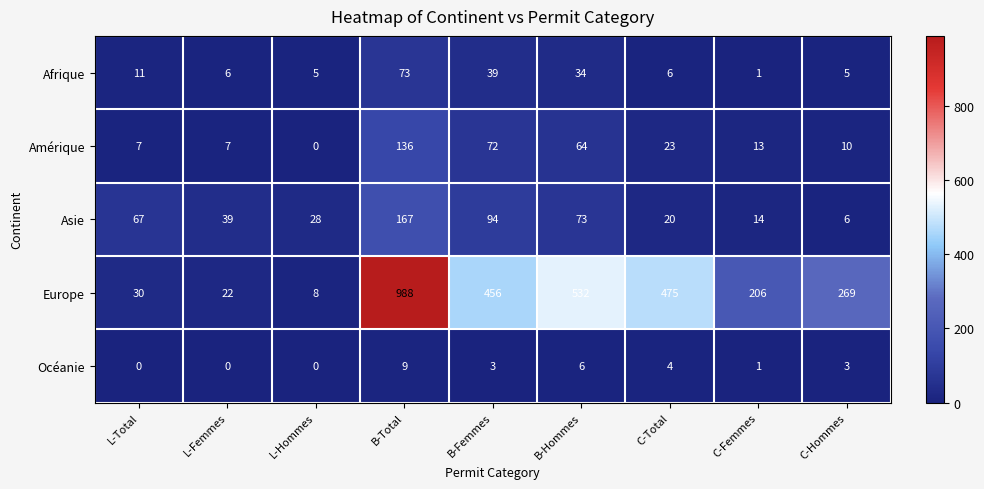

Is it true that Asie equals 20 at C-Total?

True